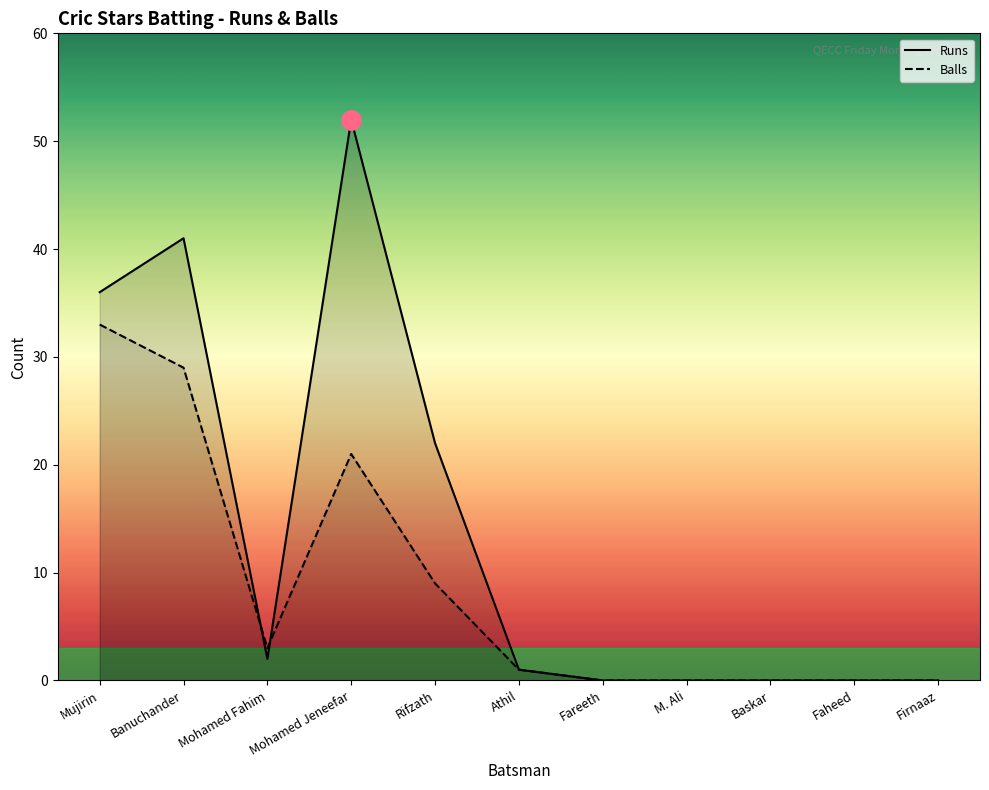

What is the sum of all Runs values?

154